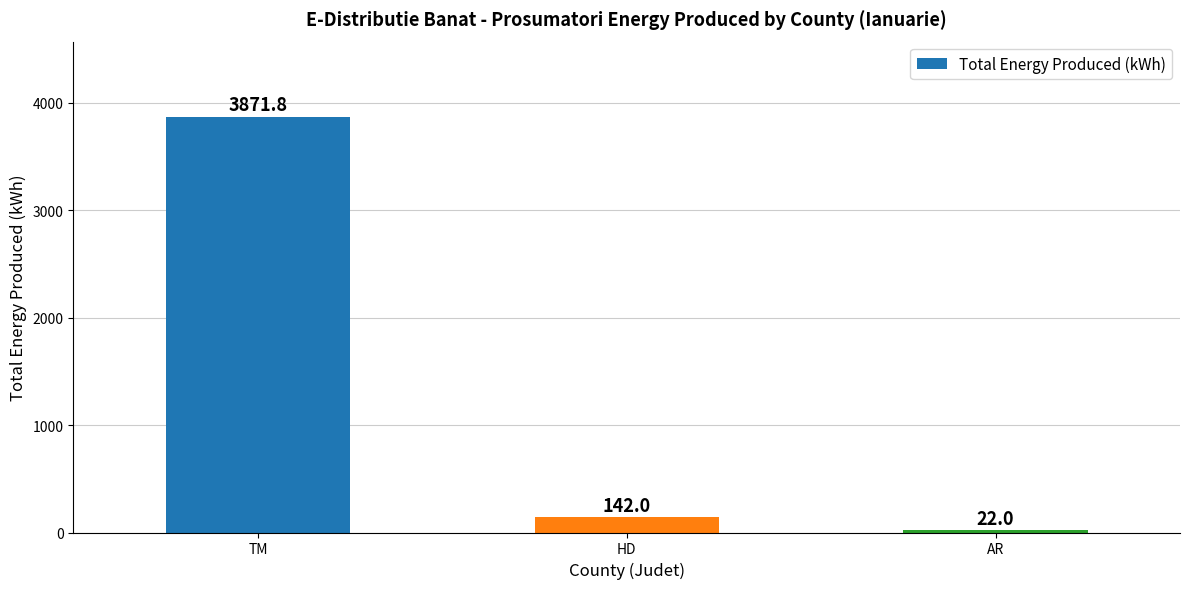

At which category does the chart reach its peak across all series?

TM